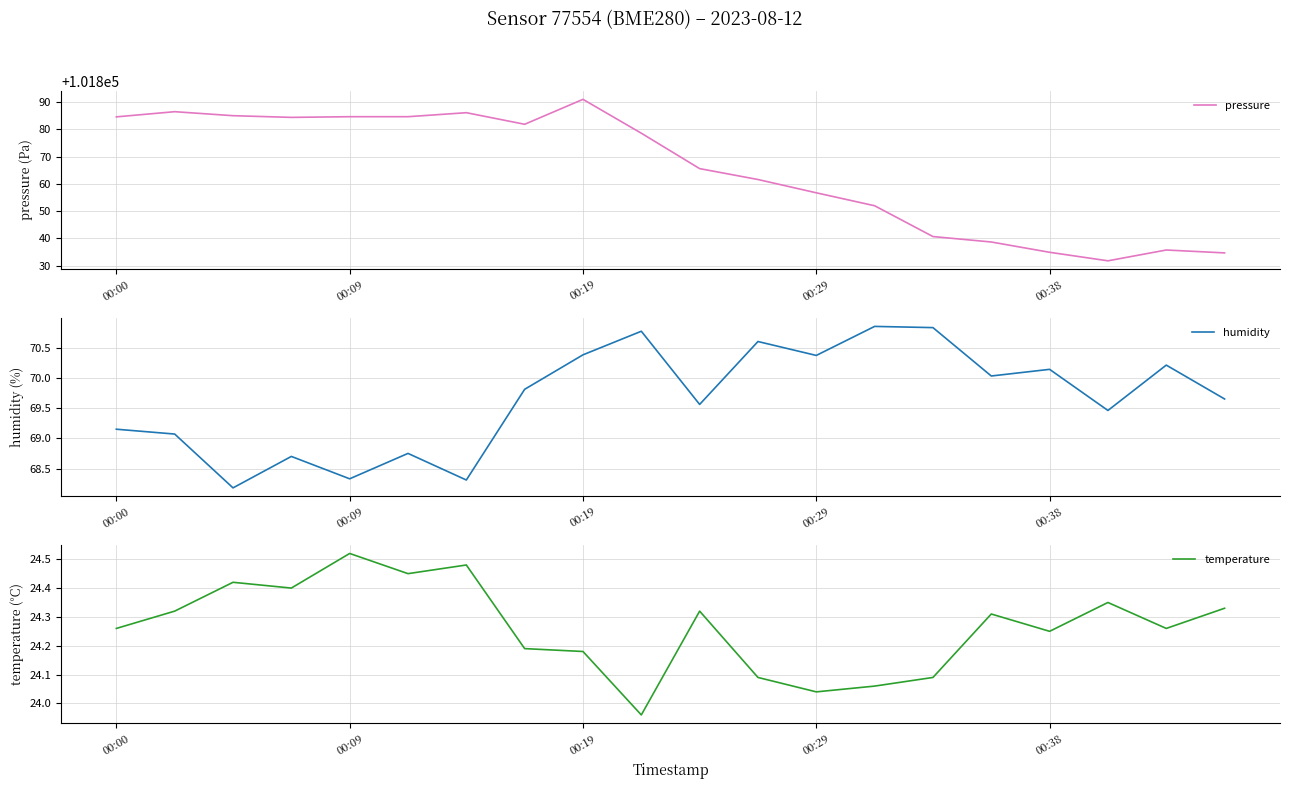

What is the highest value of the pressure series?

101891.1